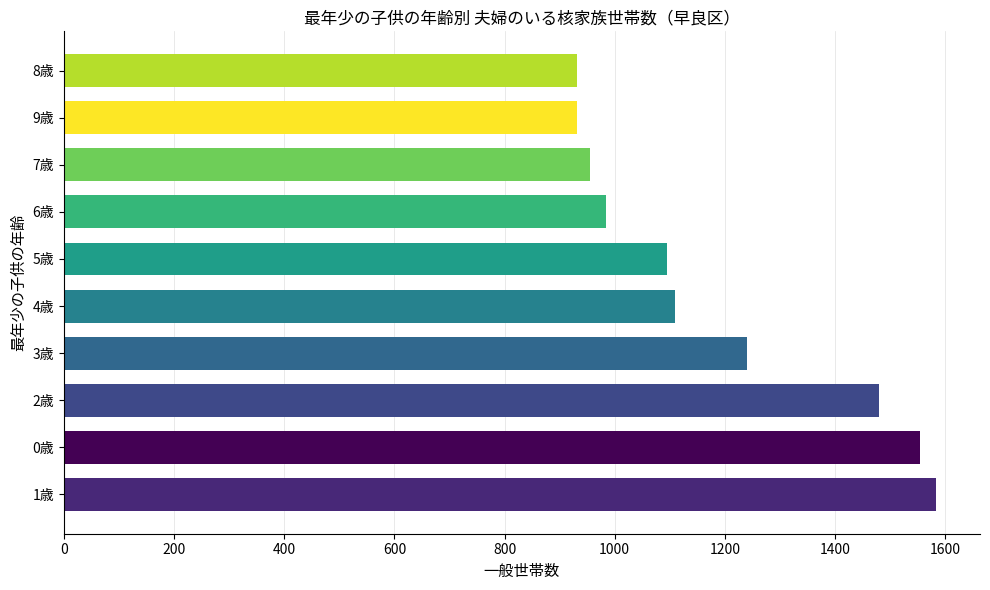

What is the sum of all values?

11866